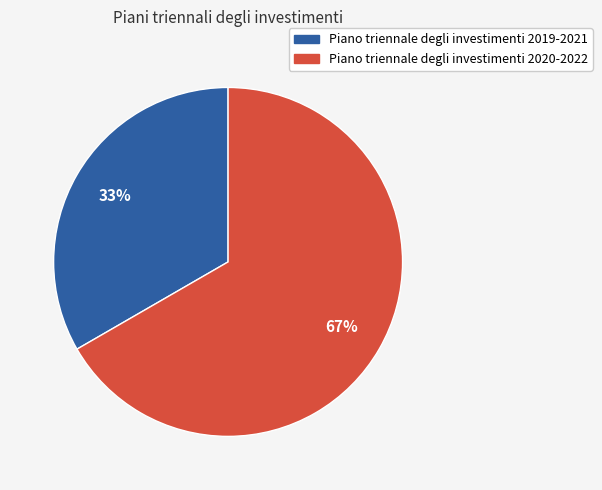

To the nearest percent, what is the combined percentage of Piano triennale degli investimenti 2019-2021 and Piano triennale degli investimenti 2020-2022?

100%